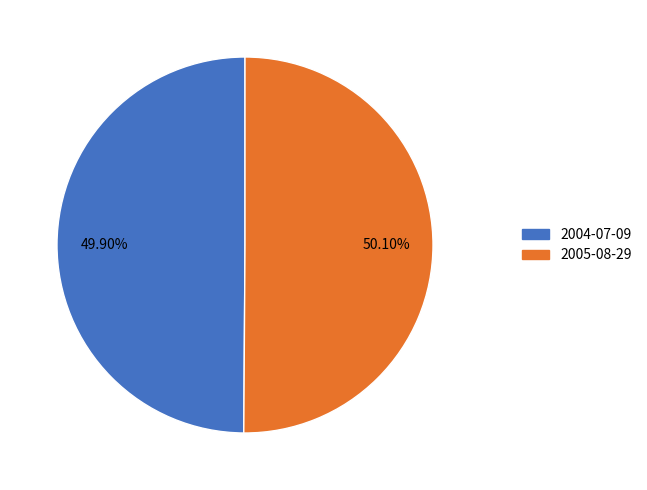

To the nearest percent, what is the combined percentage of 2005-08-29 and 2004-07-09?

100%